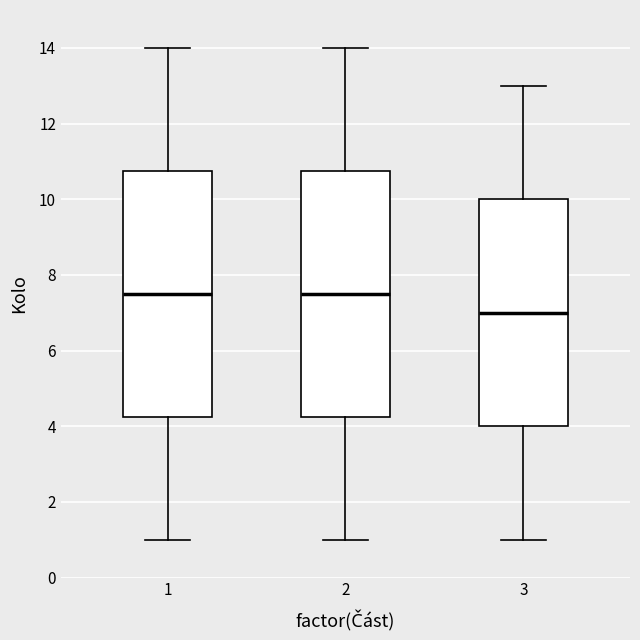

Where is the lower edge of the box at x = 3 on the y-axis? The values are not printed on the chart, so give them approximately, as read against the axis.

4.0